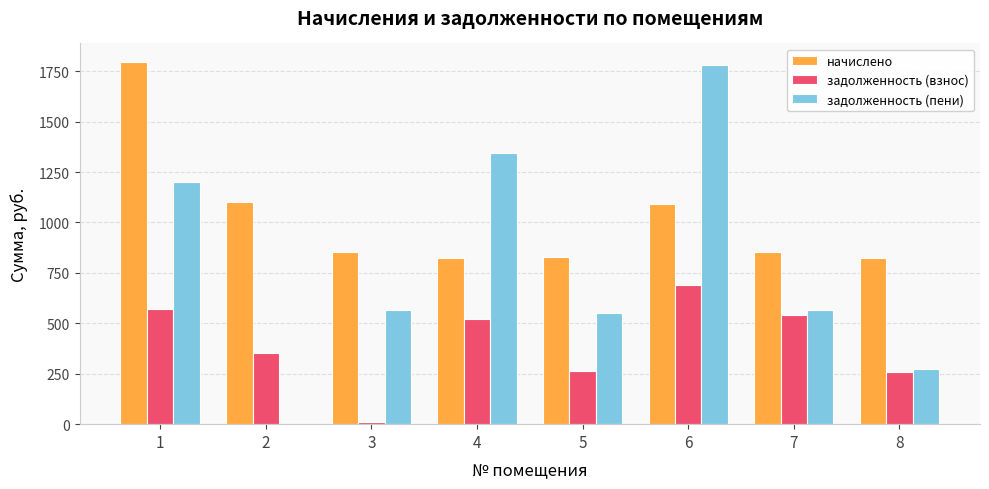

Which series has the largest range (max minus min)?

задолженность (пени)